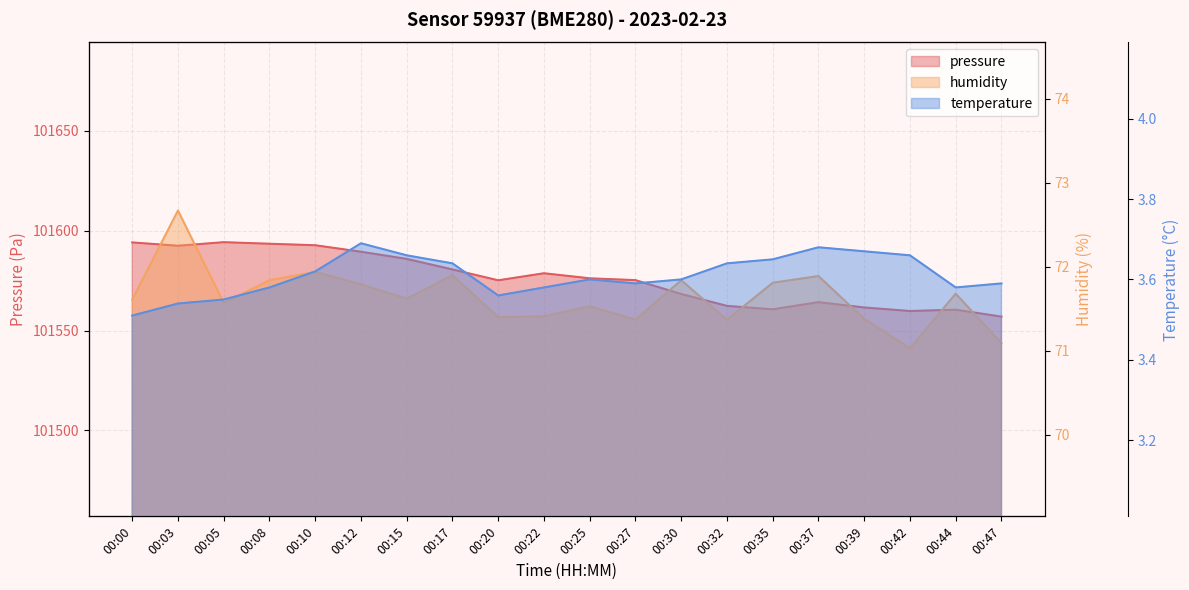

Reading left to right, list all the values displayed in this chart.

pressure: 00:00=101594.2	00:03=101592.5	00:05=101594.3	00:08=101593.5	00:10=101592.8	00:12=101589.5	00:15=101585.9	00:17=101580.6	00:20=101575.2	00:22=101578.7	00:25=101576.2	00:27=101575.3	00:30=101568.3	00:32=101562.4	00:35=101560.7	00:37=101564.2	00:39=101561.6	00:42=101559.8	00:44=101560.5	00:47=101557.0
humidity: 00:00=71.6	00:03=72.7	00:05=71.6	00:08=71.8	00:10=71.9	00:12=71.8	00:15=71.6	00:17=71.9	00:20=71.4	00:22=71.4	00:25=71.5	00:27=71.4	00:30=71.8	00:32=71.4	00:35=71.8	00:37=71.9	00:39=71.4	00:42=71.0	00:44=71.7	00:47=71.1
temperature: 00:00=3.5	00:03=3.5	00:05=3.5	00:08=3.6	00:10=3.6	00:12=3.7	00:15=3.7	00:17=3.6	00:20=3.6	00:22=3.6	00:25=3.6	00:27=3.6	00:30=3.6	00:32=3.6	00:35=3.6	00:37=3.7	00:39=3.7	00:42=3.7	00:44=3.6	00:47=3.6